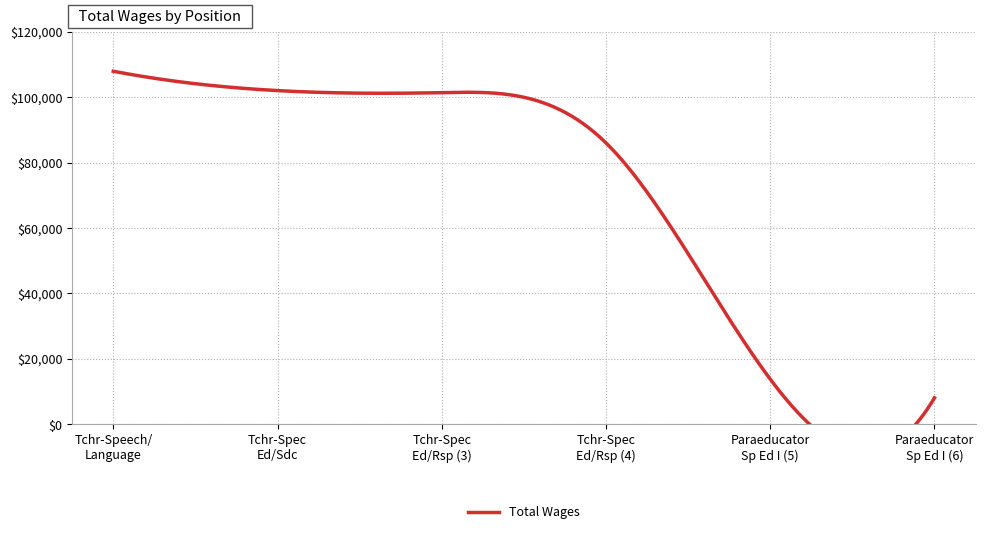

Is it true that the value at 6. Paraeducator-Sp Ed I is 8032?

True